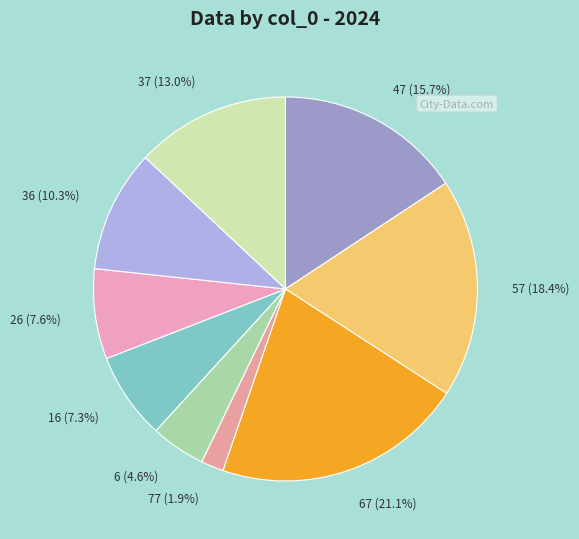

Is there any slice that represents more than half of the pie?

No